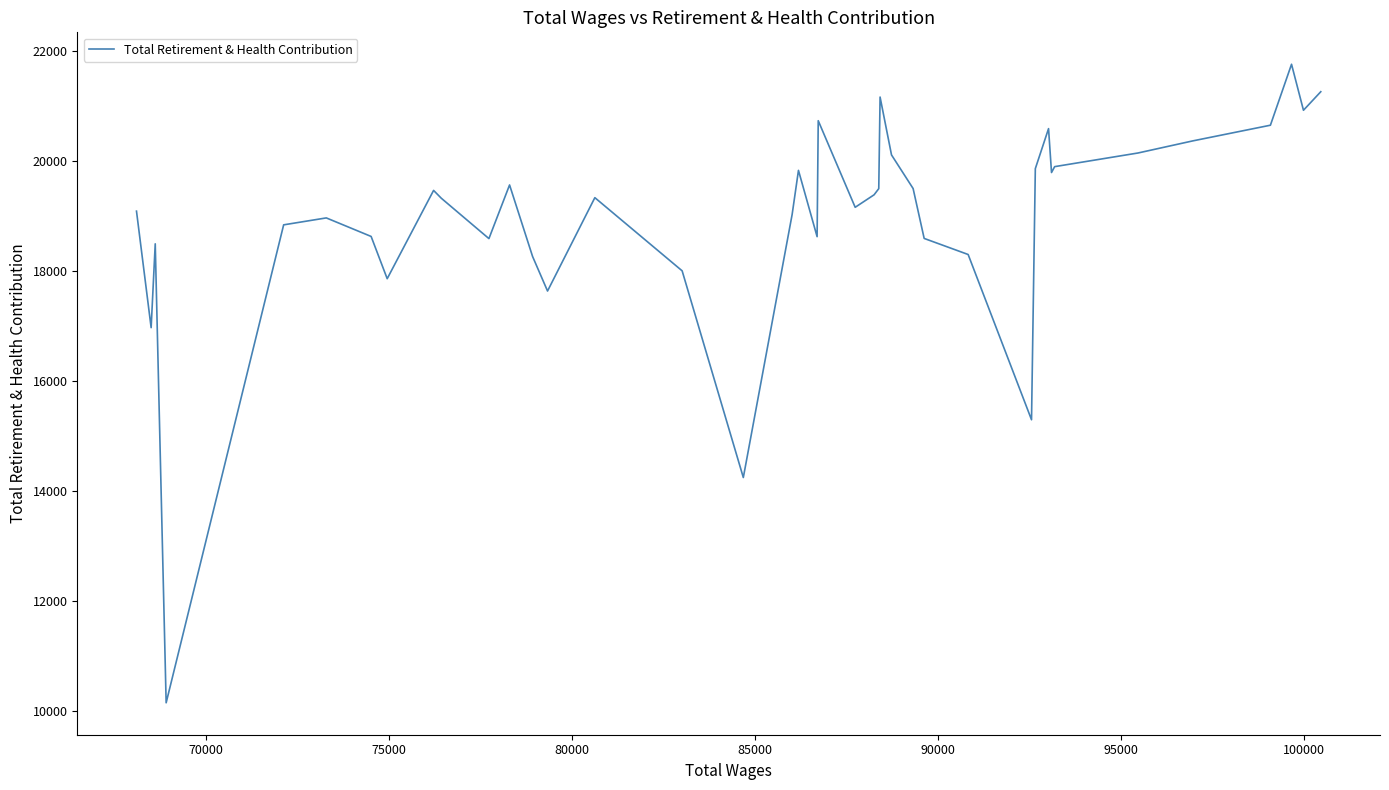

What is the average value?

18951